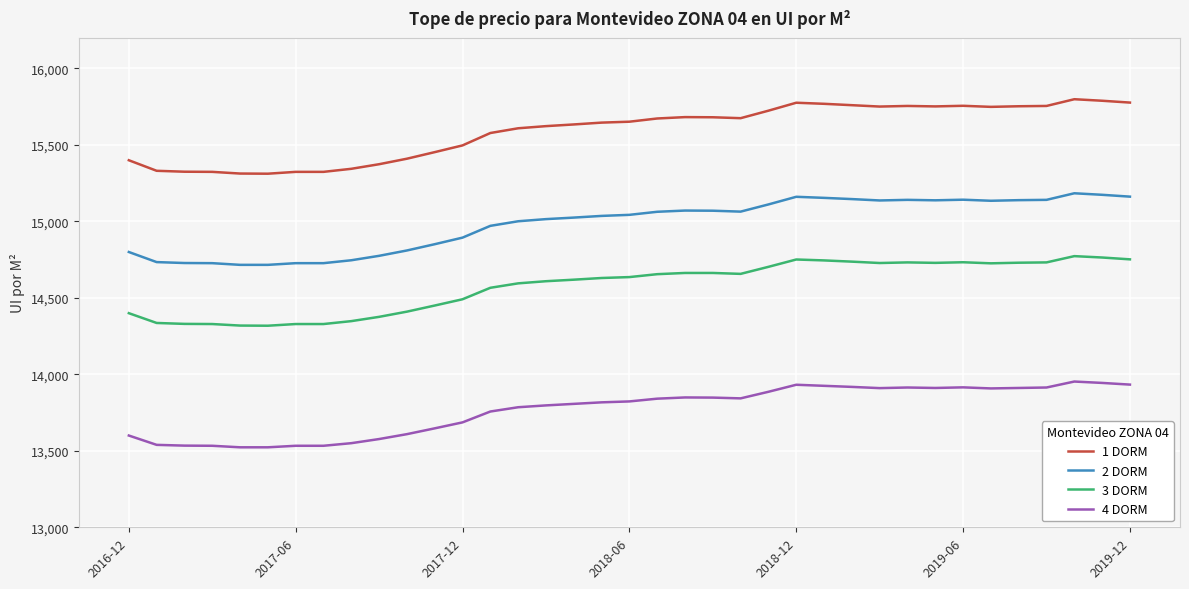

What is the minimum value for 4 DORM?

13523